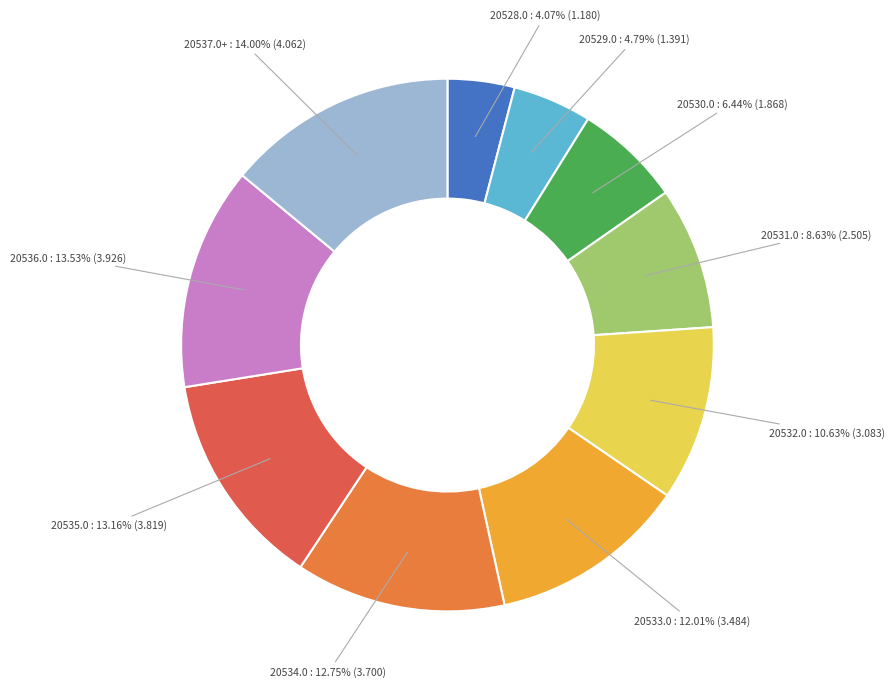

To the nearest percent, what is the average slice percentage?

10%